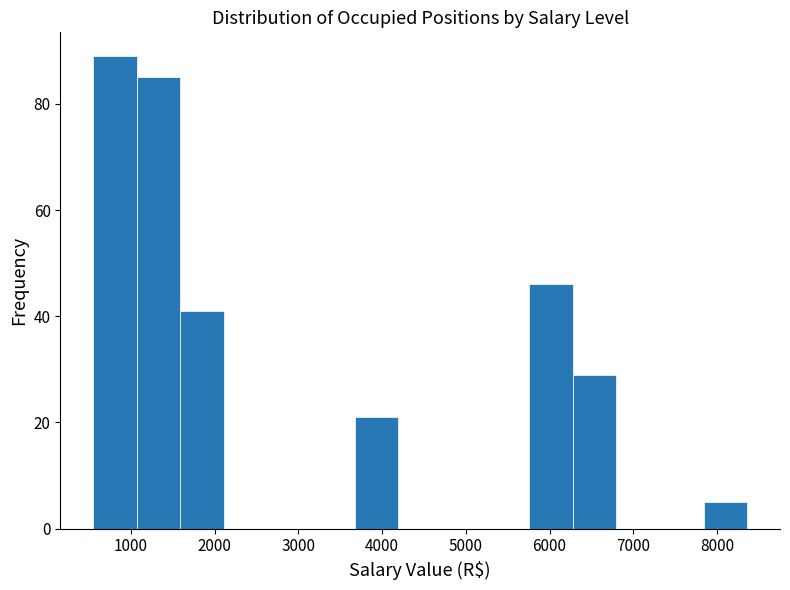

Reading left to right, transcribe this chart: for each bar, give the range it covers on the x-axis and its height. Neither the bar edges nor the heights are printed on the chart, so give them approximately, as read against the axes.

500 to 1100: 90
1100 to 1600: 86
1600 to 2100: 42
2100 to 2600: 0
2600 to 3200: 0
3200 to 3700: 0
3700 to 4200: 22
4200 to 4700: 0
4700 to 5200: 0
5200 to 5800: 0
5800 to 6300: 46
6300 to 6800: 30
6800 to 7300: 0
7300 to 7800: 0
7800 to 8400: 6